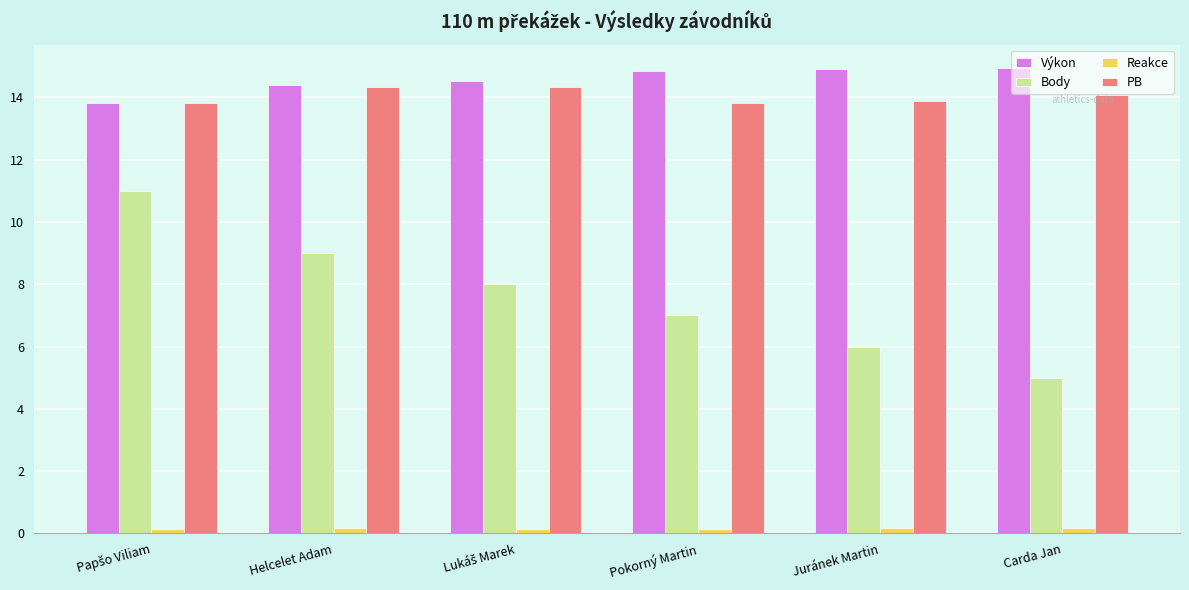

True or false: Výkon has a value of 20.4 at Carda Jan.

False